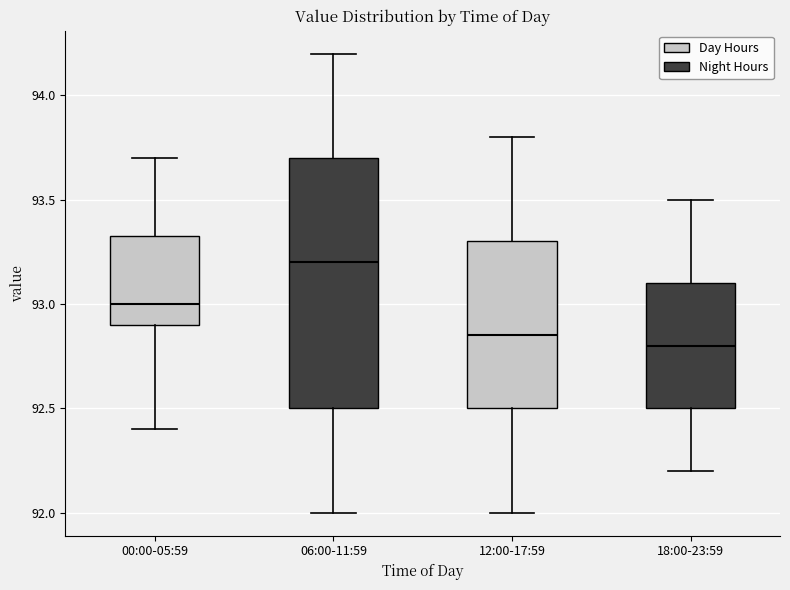

Reading left to right, transcribe this box plot: for each box, give where its median line is, the range the box spans, and where its two whiskers end, as read against the y-axis. The values are not printed on the chart, so give them approximately, as read against the axis.

00:00-05:59: median 93.00, box 92.90 to 93.35, whiskers 92.40 to 93.70
06:00-11:59: median 93.20, box 92.50 to 93.70, whiskers 92.00 to 94.20
12:00-17:59: median 92.85, box 92.50 to 93.30, whiskers 92.00 to 93.80
18:00-23:59: median 92.80, box 92.50 to 93.10, whiskers 92.20 to 93.50